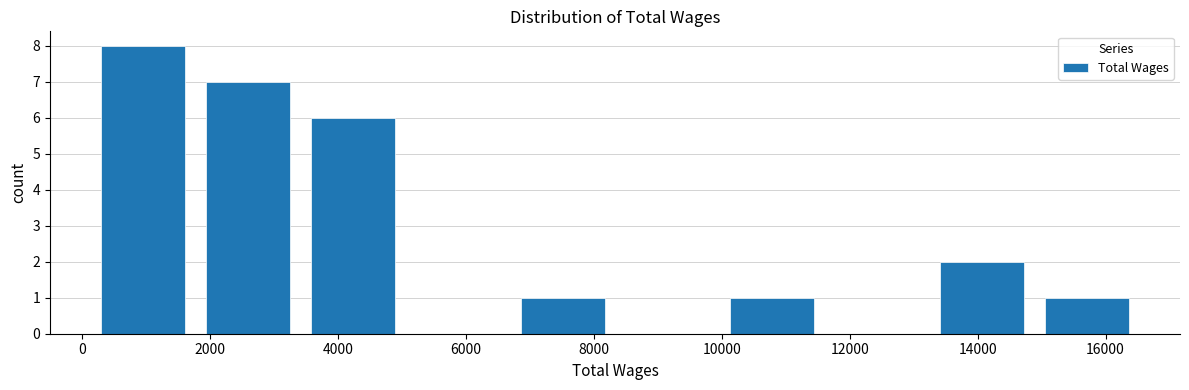

Reading left to right, transcribe this chart: for each bar, give the range it covers on the x-axis and its height. Neither the bar edges nor the heights are printed on the chart, so give them approximately, as read against the axes.

400 to 2000: 8
2000 to 3600: 7
3600 to 5200: 6
5200 to 6800: 0
6800 to 8400: 1
8400 to 10200: 0
10200 to 11800: 1
11800 to 13400: 0
13400 to 15000: 2
15000 to 16600: 1